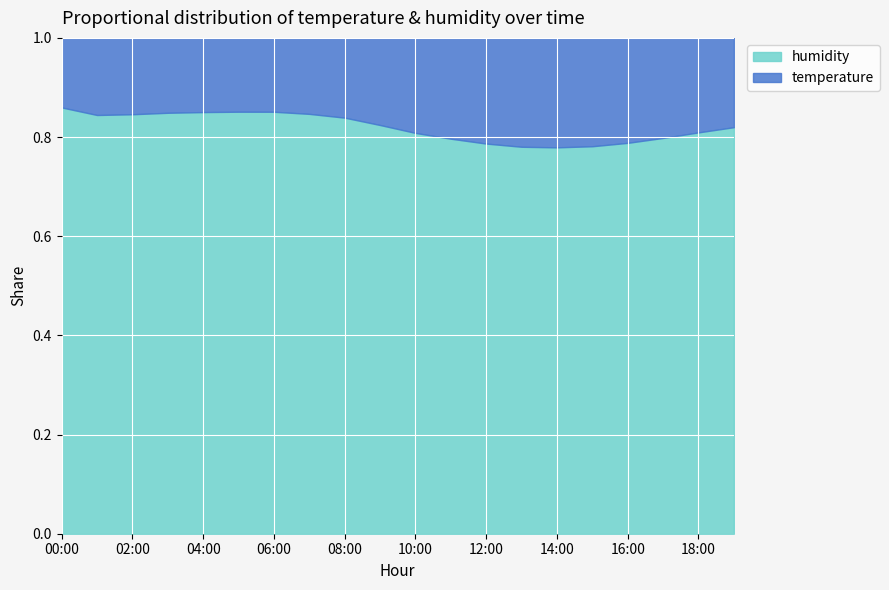

Which label corresponds to the smallest value in the chart?

06:00